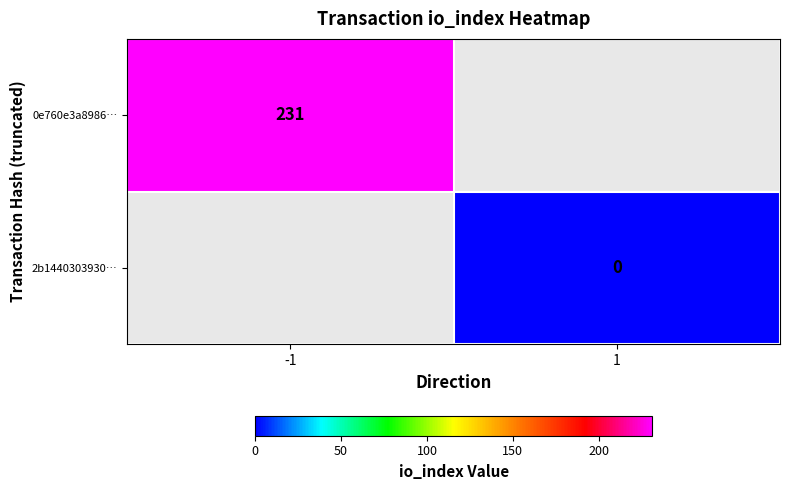

The 0e760e3a8986… series shows 357 at -1. True or false?

False